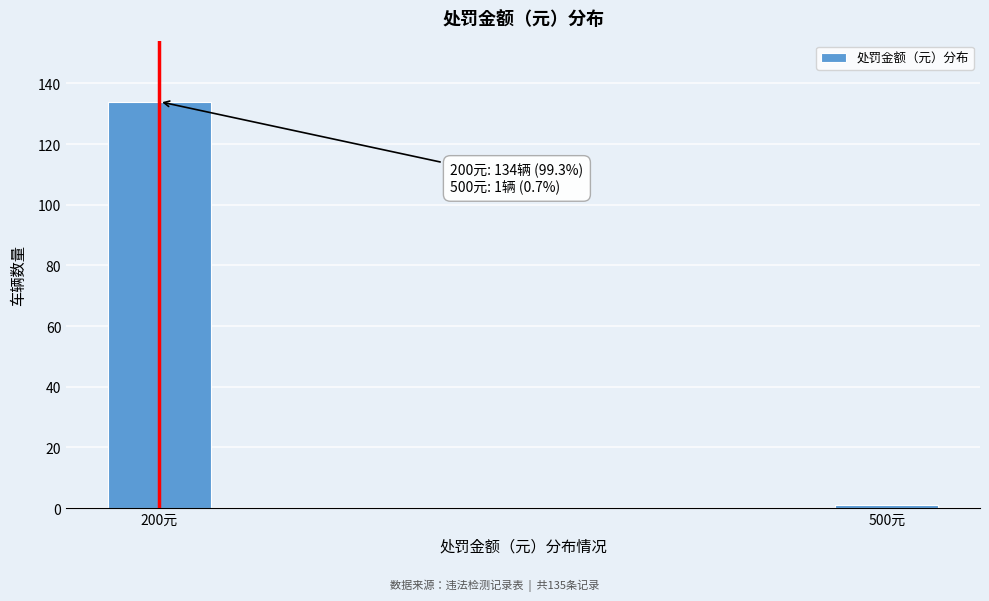

Reading left to right, list all the values displayed in this chart.

134	1